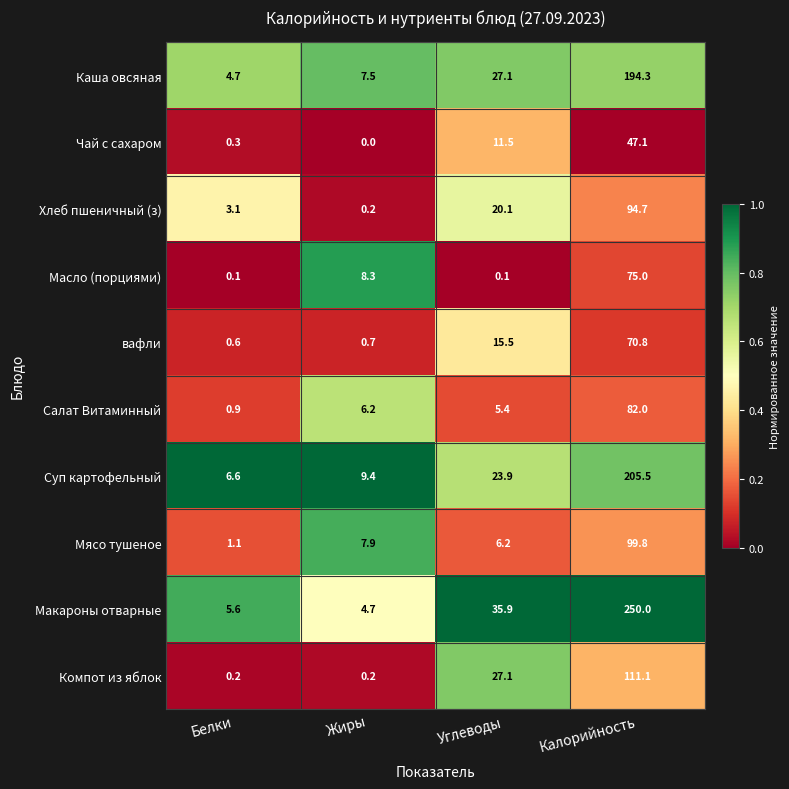

What is the difference between the second highest and second lowest values in the Каша овсяная series?

19.6